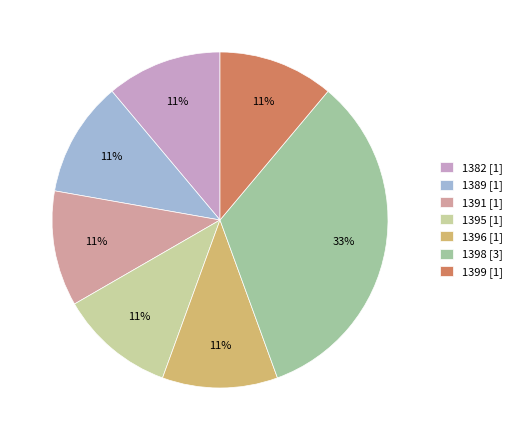

To the nearest percent, what is the difference between the largest and smallest slice percentages?

22%